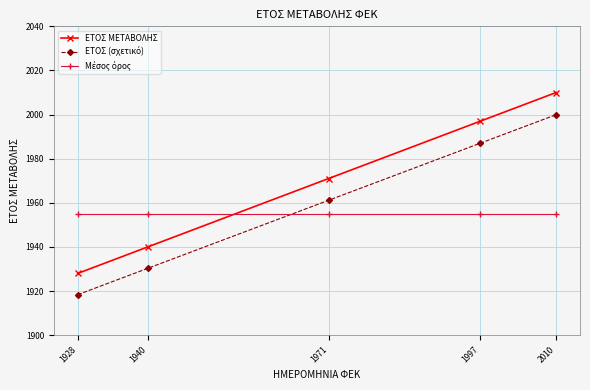

Which label corresponds to the largest value in the chart?

2010